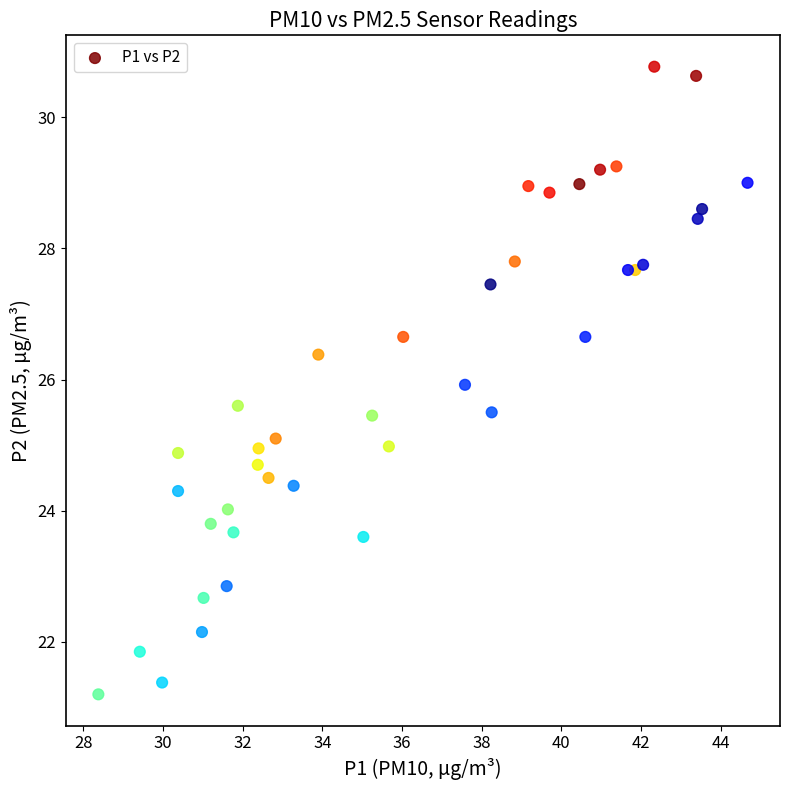

What is the range of X values (max minus min)?

16.3